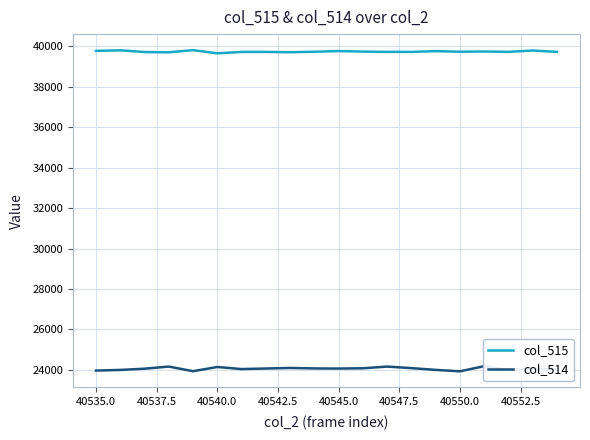

What is the total value across all series at 40535.0?

63797